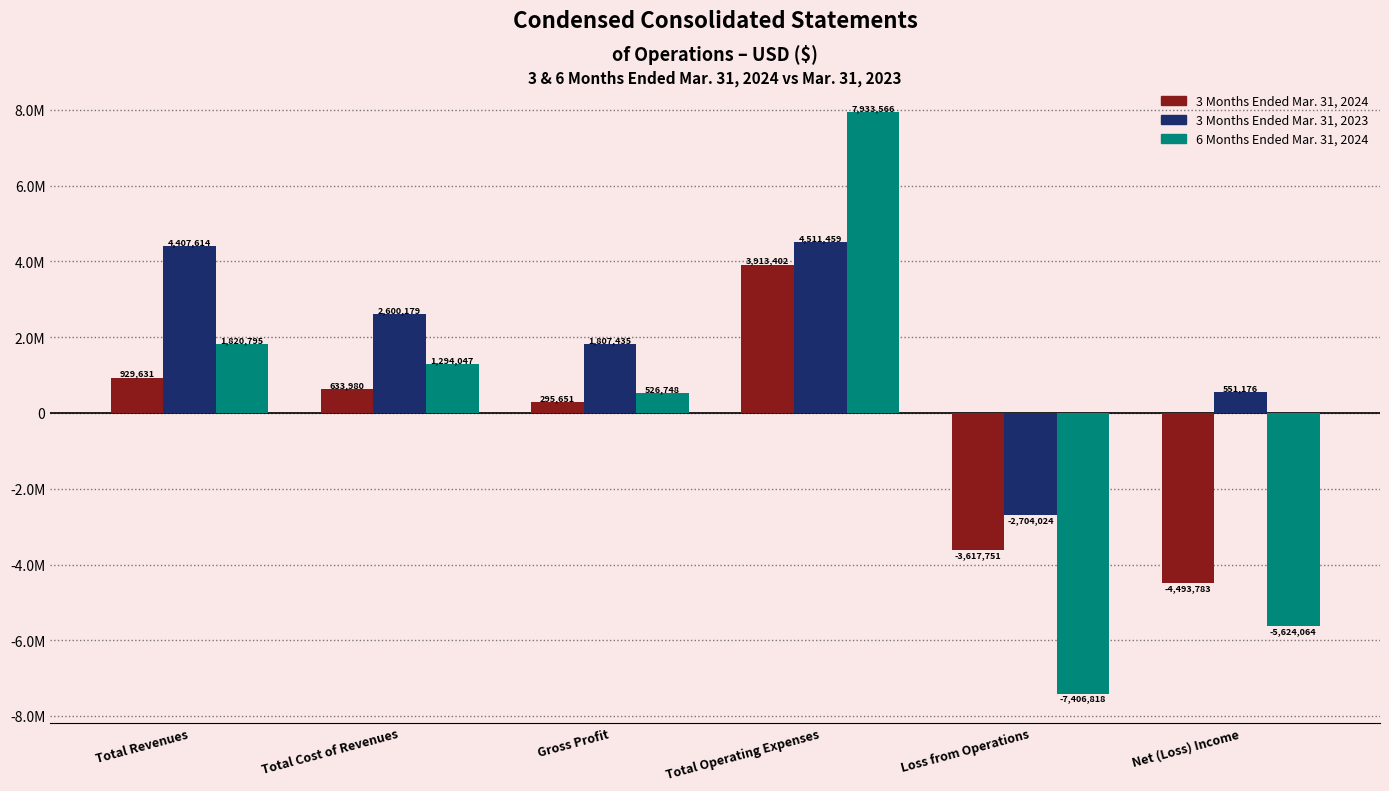

Which category has the highest value in the 3 Months Ended Mar. 31, 2023 series?

Total Operating Expenses